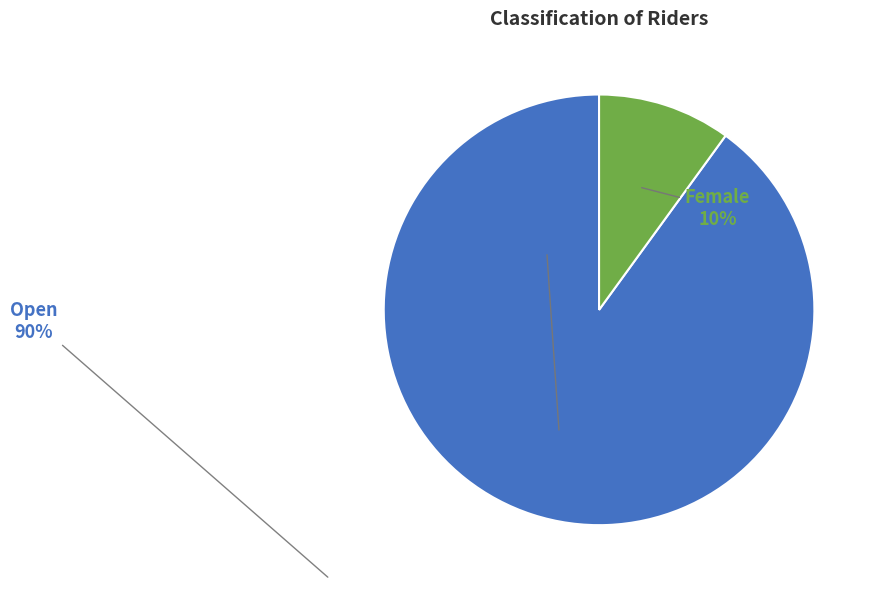

How many slices are in this pie chart?

2